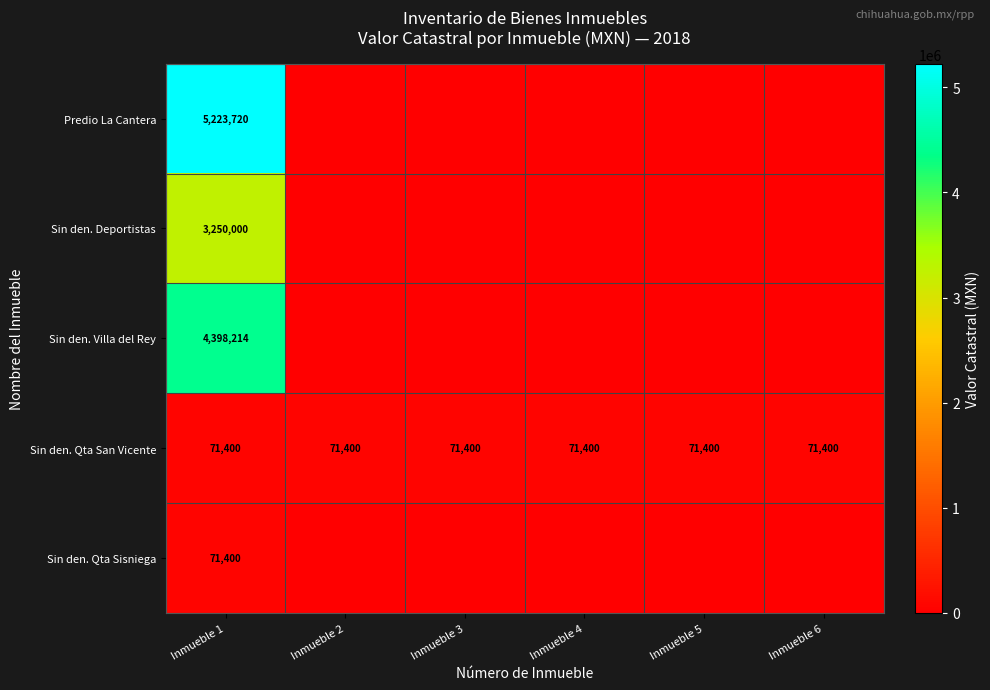

Is the value of Sin den. Qta San Vicente at Inmueble 5 greater than the value of Predio La Cantera at Inmueble 1?

No